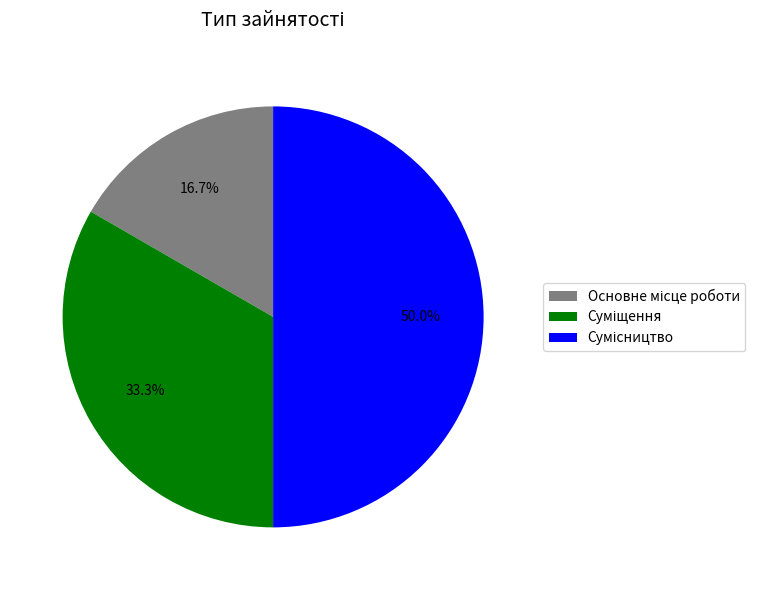

Does Сумісництво account for over 50% of the chart?

No